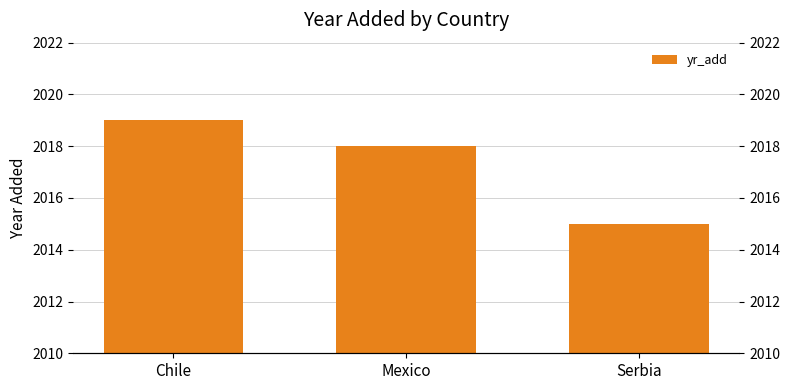

The chart shows a value of 938 at Mexico. True or false?

False